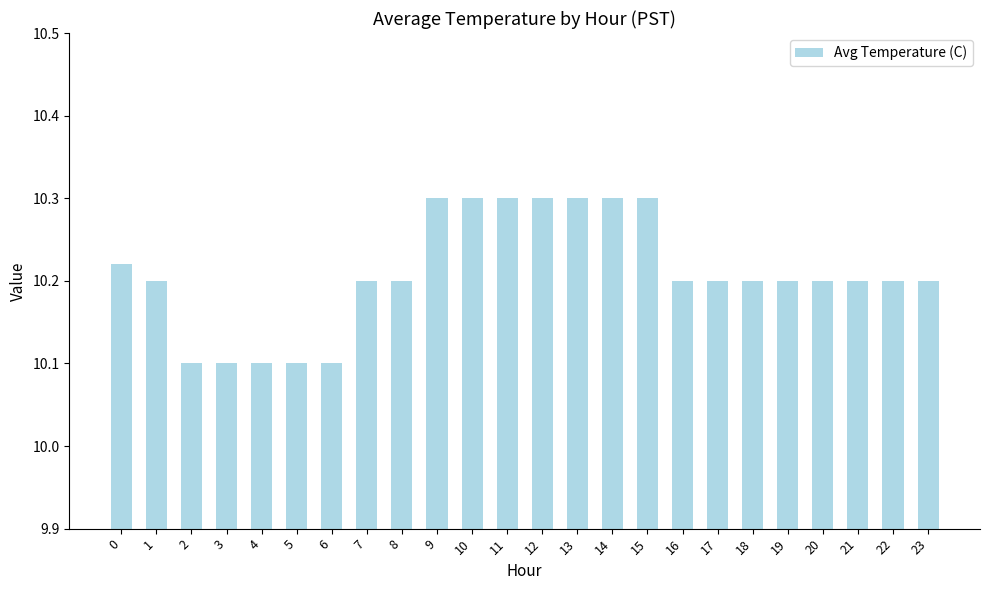

Which has a higher value, 4 or 11?

11